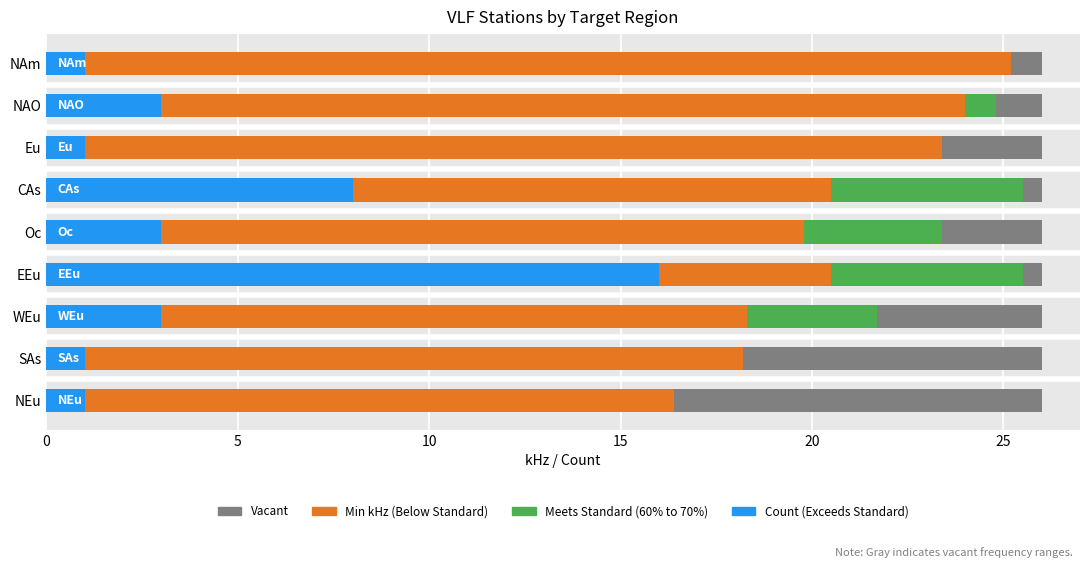

Which has a higher value, 20 or 25?

20